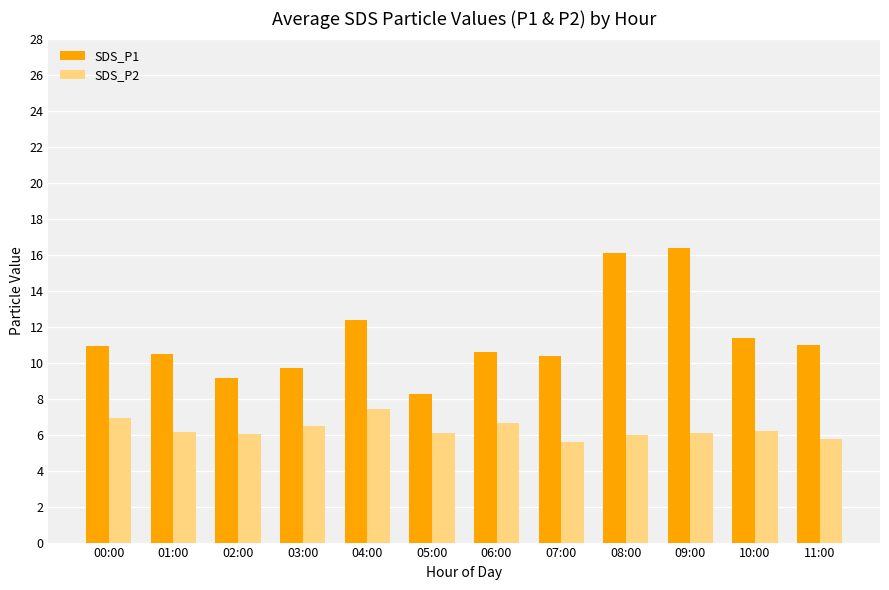

How many distinct data groups are displayed?

2